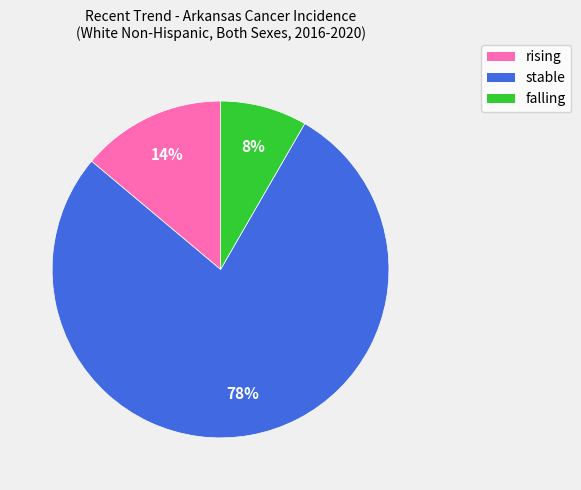

How many segments does this pie chart have?

3